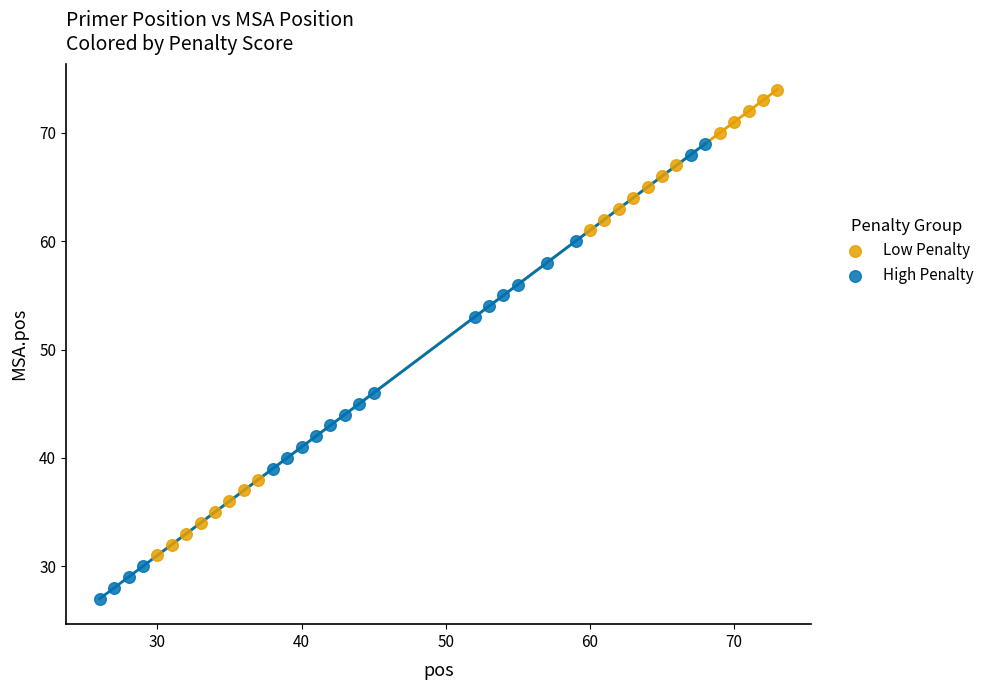

Which series has the largest Y range (max minus min)?

Low Penalty